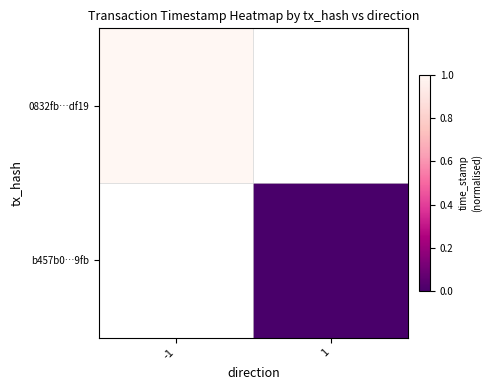

Which label corresponds to the smallest value in the chart?

1